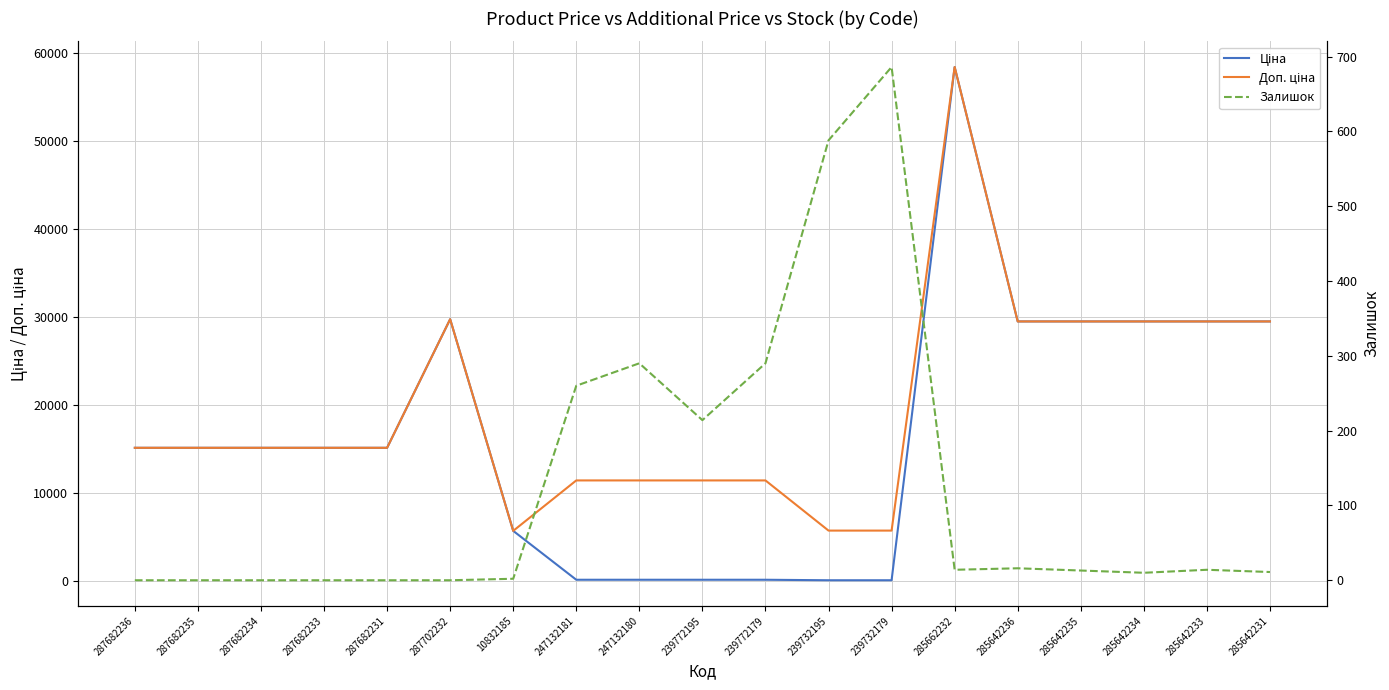

True or false: Ціна and Доп. ціна cross at least once.

False